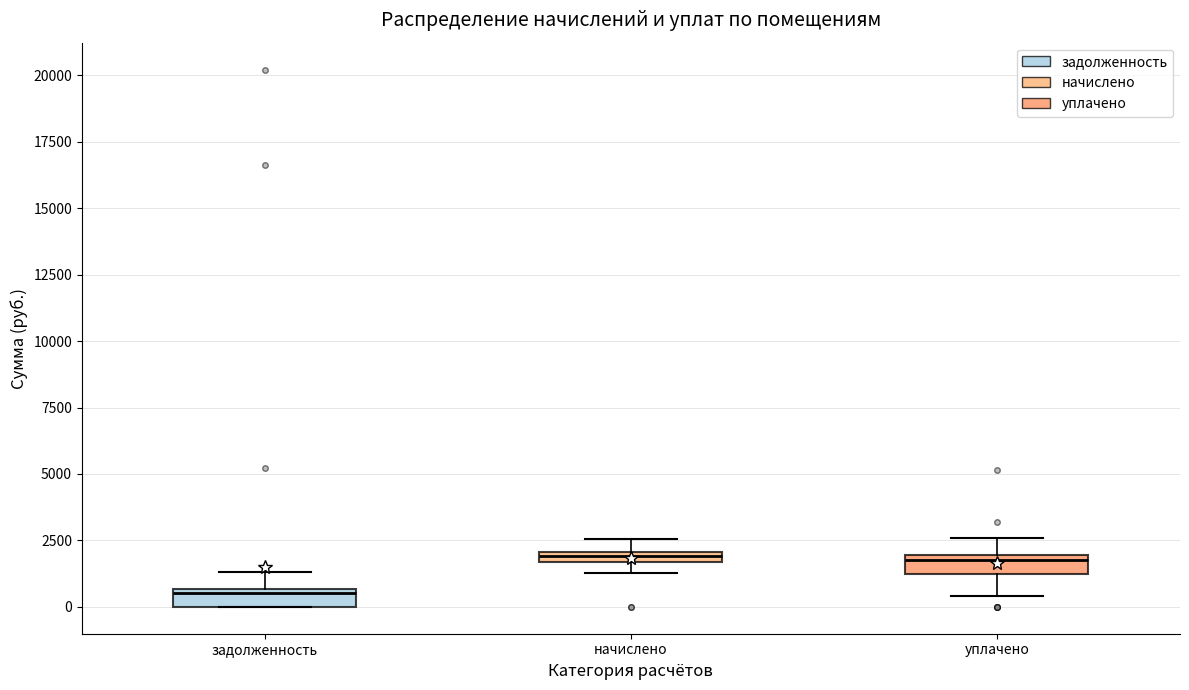

Which box's median line is the lowest?

задолженность